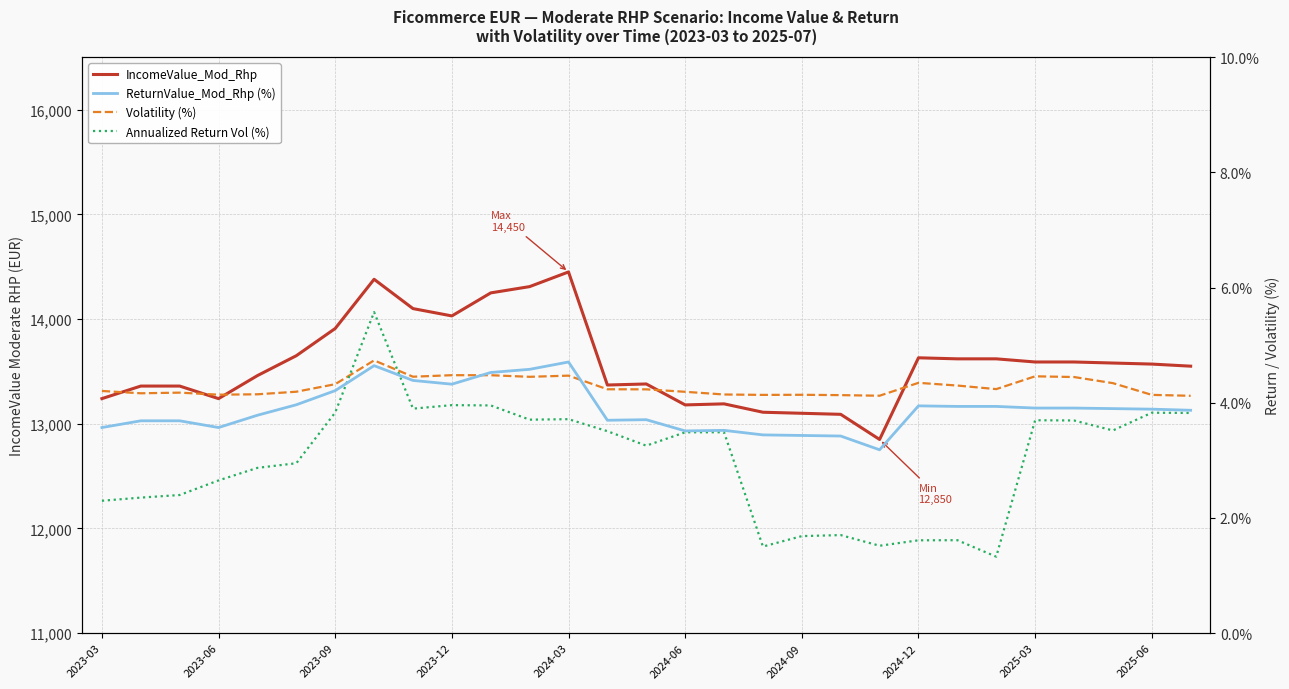

What is the lowest value of the ReturnValue_Mod_Rhp (%) series?

3.2